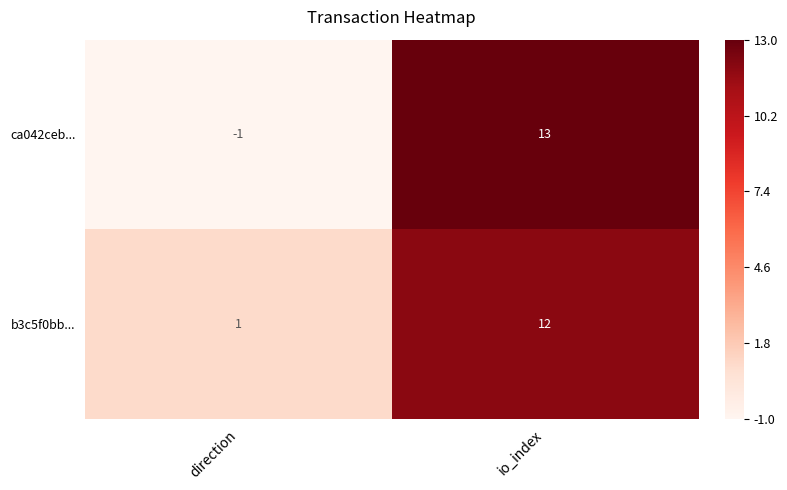

Where is b3c5f0bb... nearest to the value 6?

direction